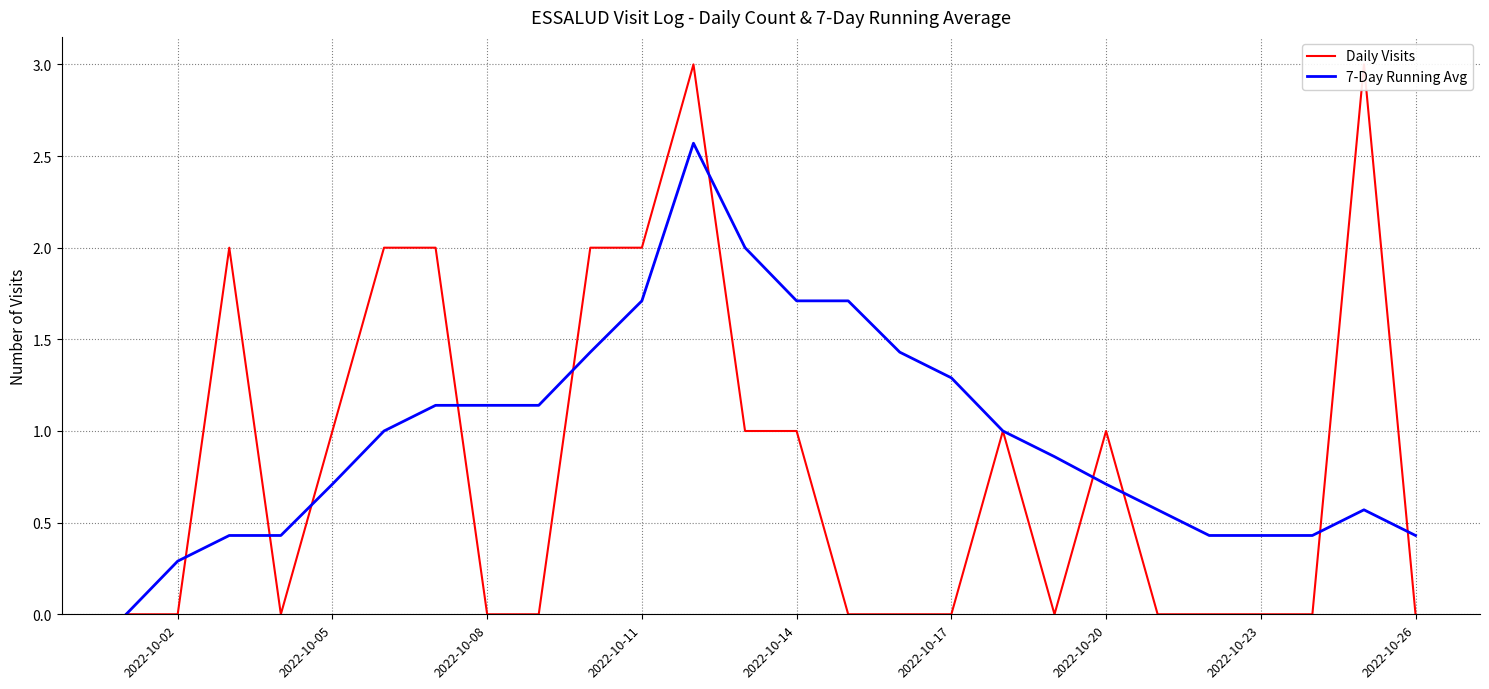

Reading right to left, what are all the values shown in this chart?

Daily Visits: 0.0	3.0	0.0	0.0	0.0	0.0	1.0	0.0	1.0	0.0	0.0	0.0	1.0	1.0	3.0	2.0	2.0	0.0	0.0	2.0	2.0	1.0	0.0	2.0	0.0	0.0
7-Day Running Avg: 0.4	0.6	0.4	0.4	0.4	0.6	0.7	0.9	1.0	1.3	1.4	1.7	1.7	2.0	2.6	1.7	1.4	1.1	1.1	1.1	1.0	0.7	0.4	0.4	0.3	0.0